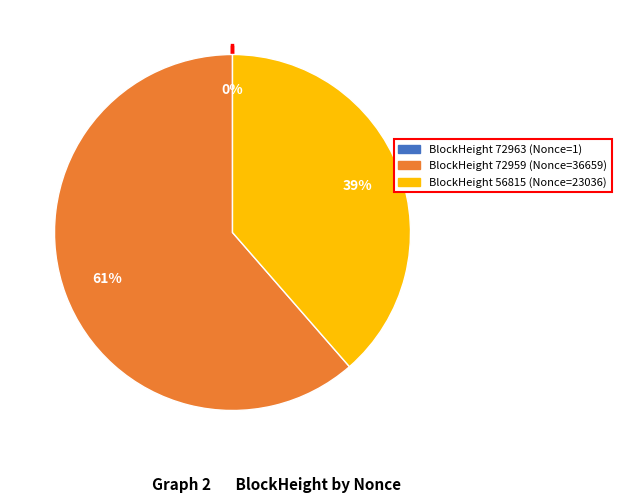

Is there a majority slice in this chart?

Yes